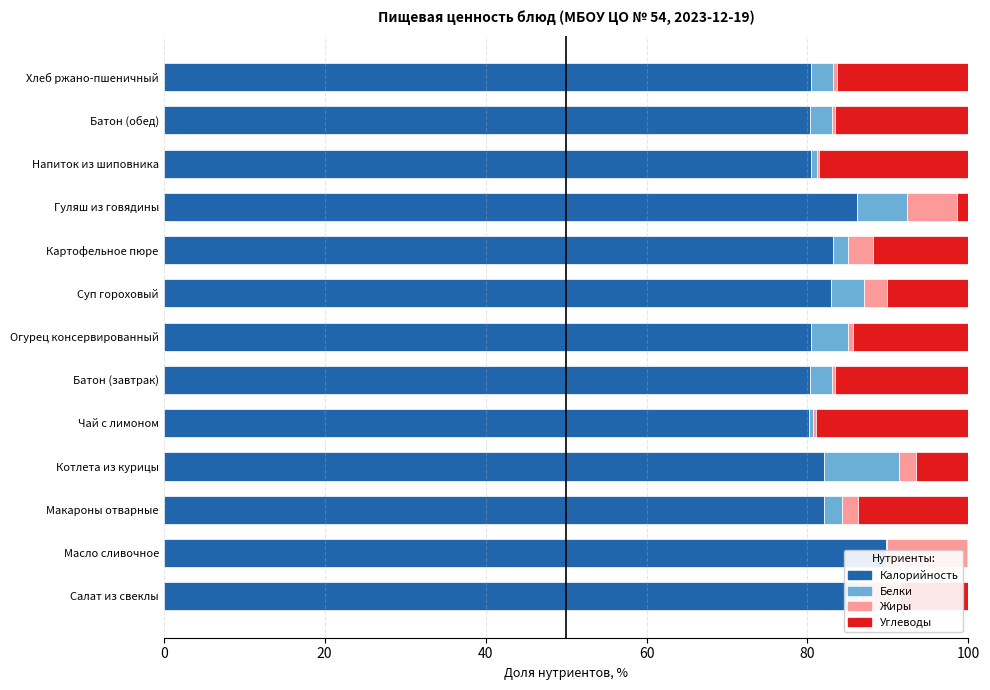

At Котлета из курицы, list the series in order from smallest to largest.

Жиры, Углеводы, Белки, Калорийность